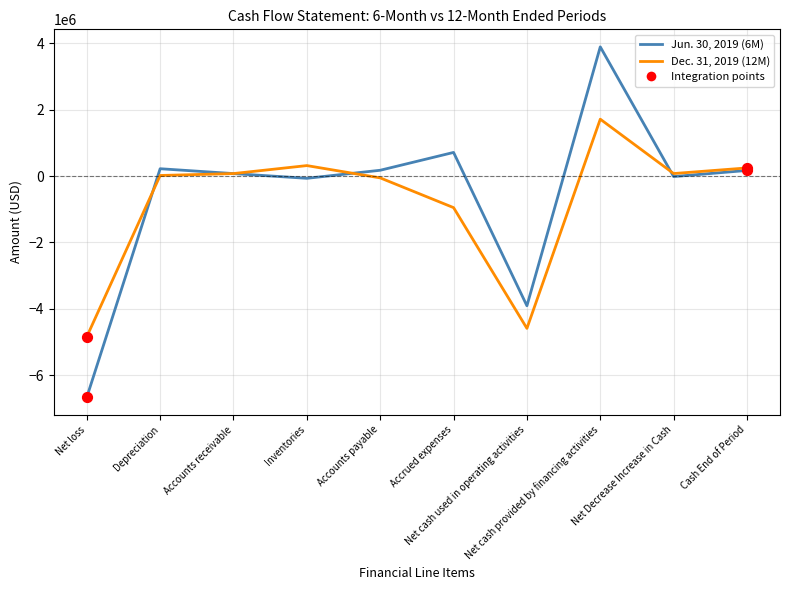

What is the minimum value shown in the chart?

-6663117